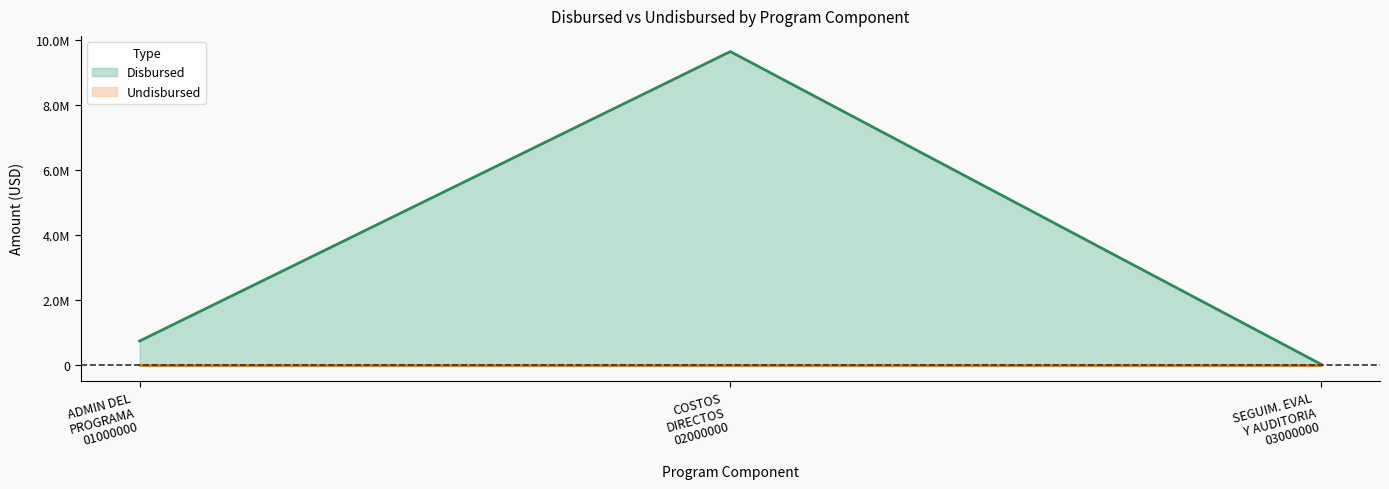

Which has a higher value, COSTOS DIRECTOS 02000000 or SEGUIM. EVAL Y AUDITORIA 03000000?

COSTOS DIRECTOS 02000000